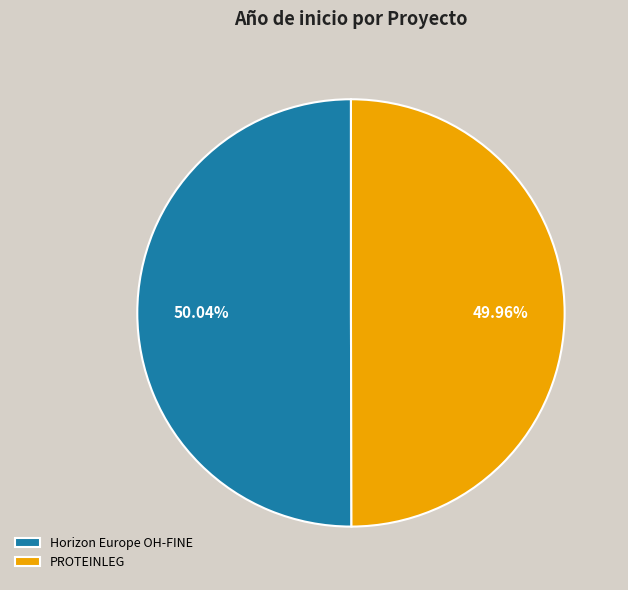

Is it true that PROTEINLEG is 37% of the pie?

False